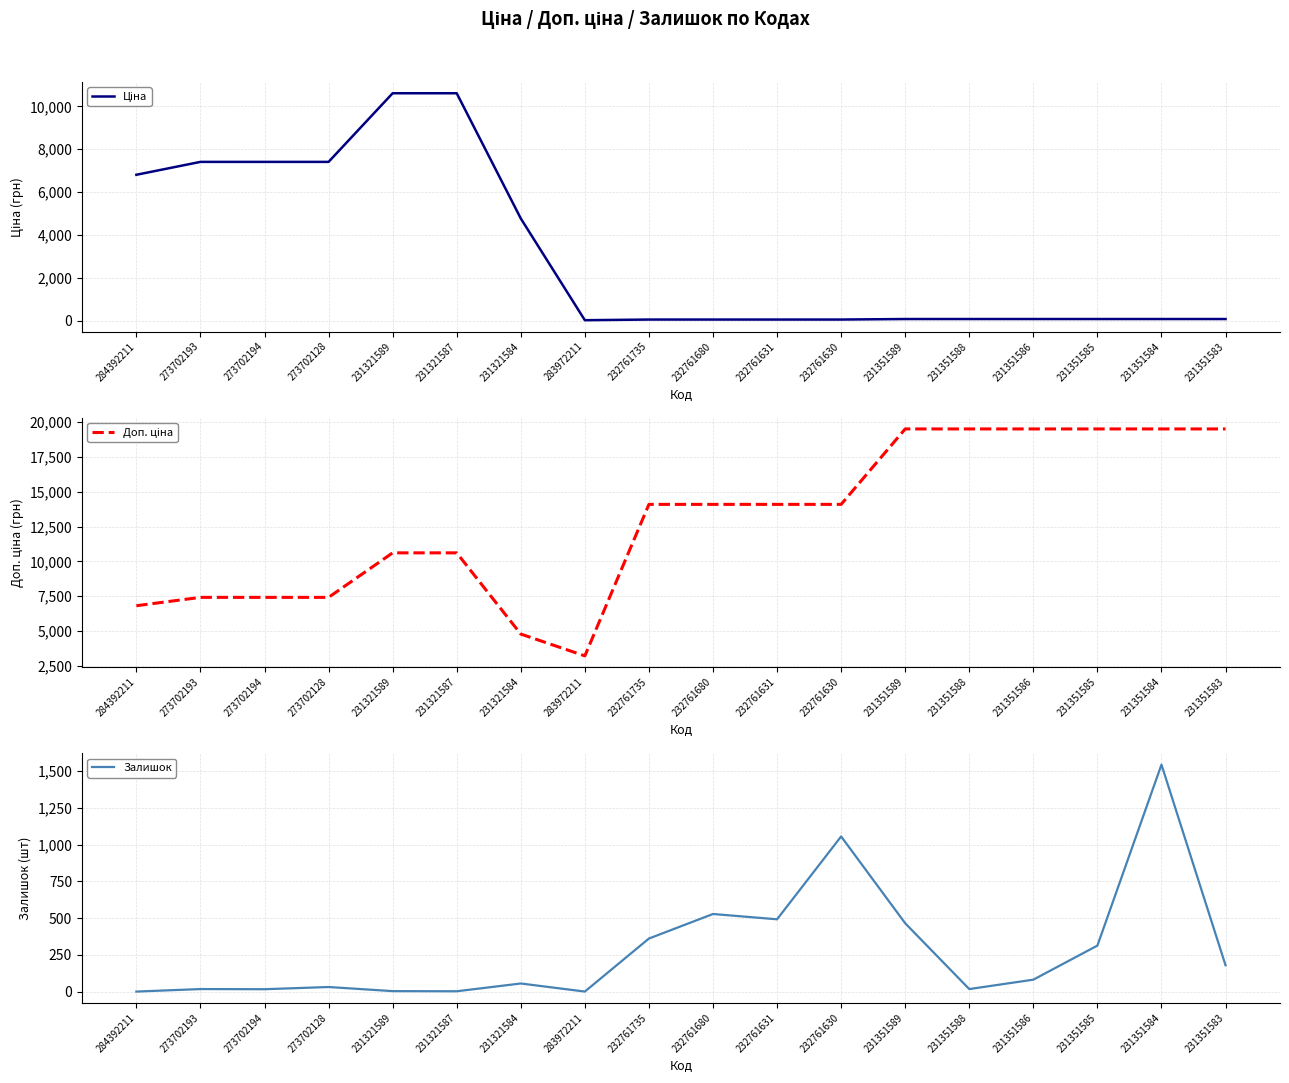

Reading right to left, list all the values displayed in this chart.

Ціна: 86.7	86.7	86.7	86.7	86.7	86.7	62.6	62.6	62.6	62.6	32.0	4773.7	10608.3	10608.3	7410.0	7410.0	7410.0	6809.2
Доп. ціна: 19512.0	19512.0	19512.0	19512.0	19512.0	19512.0	14091.8	14091.8	14091.8	14091.8	3205.0	4774.0	10608.3	10608.3	7410.0	7410.0	7410.0	6809.2
Залишок: 179.0	1545.0	313.0	81.0	17.0	465.0	1056.0	492.0	528.0	361.0	0.0	55.0	2.0	3.0	31.0	16.0	17.0	0.0